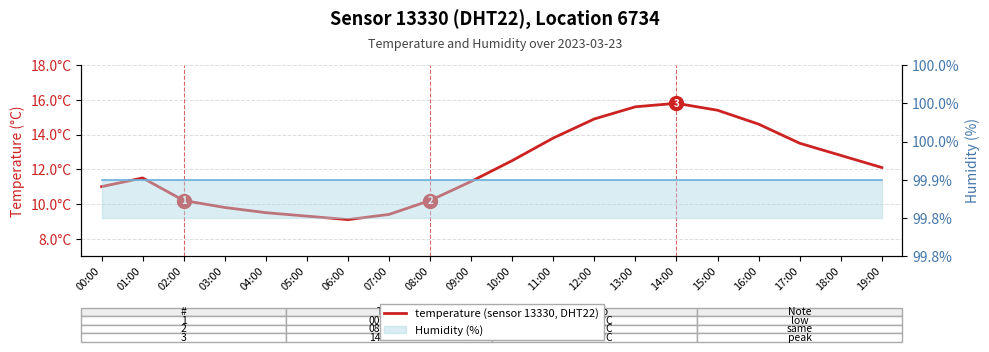

What is the approximate value at 10:00?

12.5